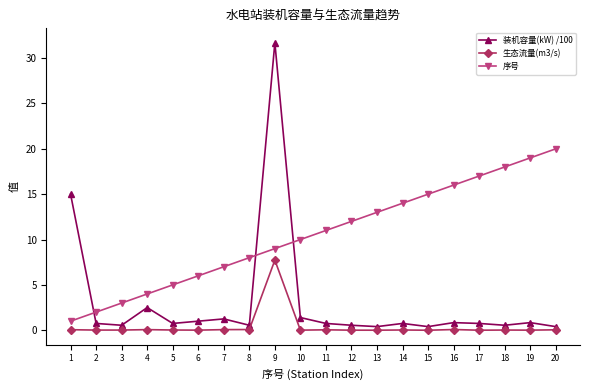

At which category is the sum across all series the highest?

9